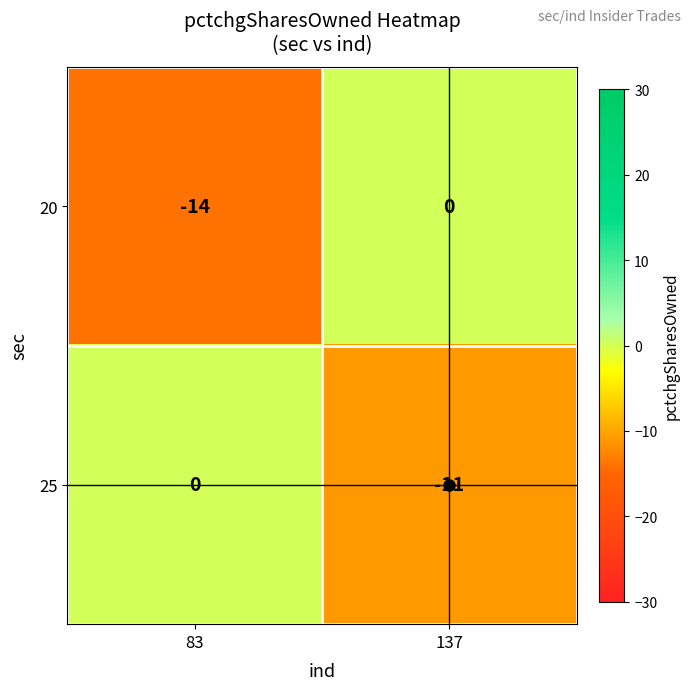

What is the approximate value of 20 at 83, to the nearest 10?

-10